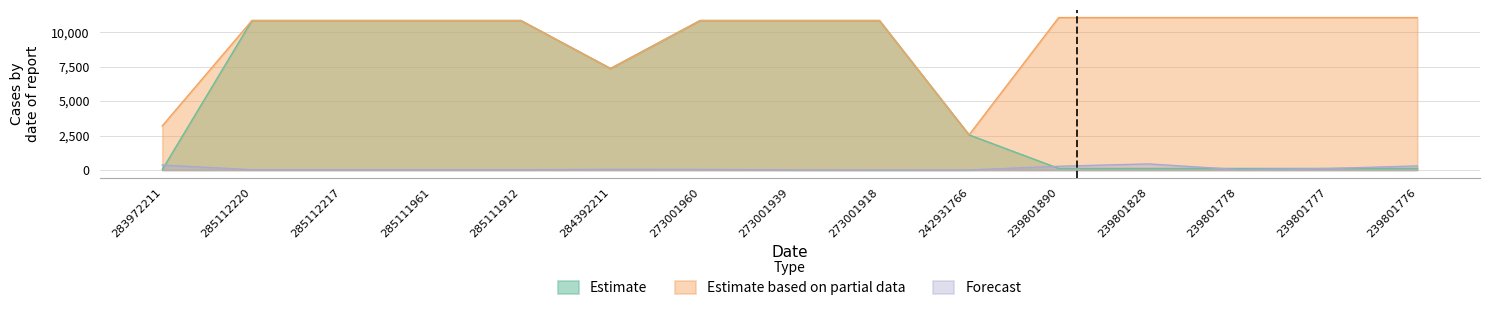

Rank the categories by Estimate based on partial data value from lowest to highest.

242931766, 283972211, 284392211, 285112220, 285112217, 285111961, 285111912, 273001960, 273001939, 273001918, 239801890, 239801828, 239801778, 239801777, 239801776